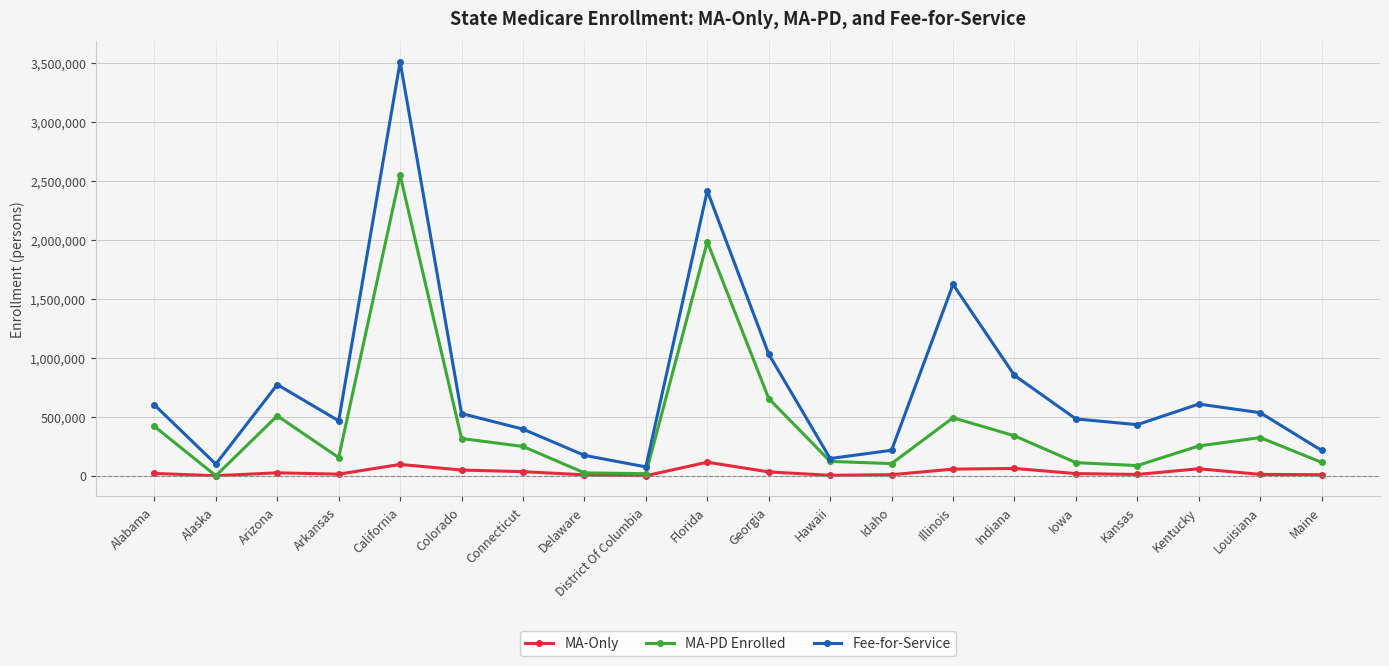

True or false: MA-Only and Fee-for-Service cross at least once.

False